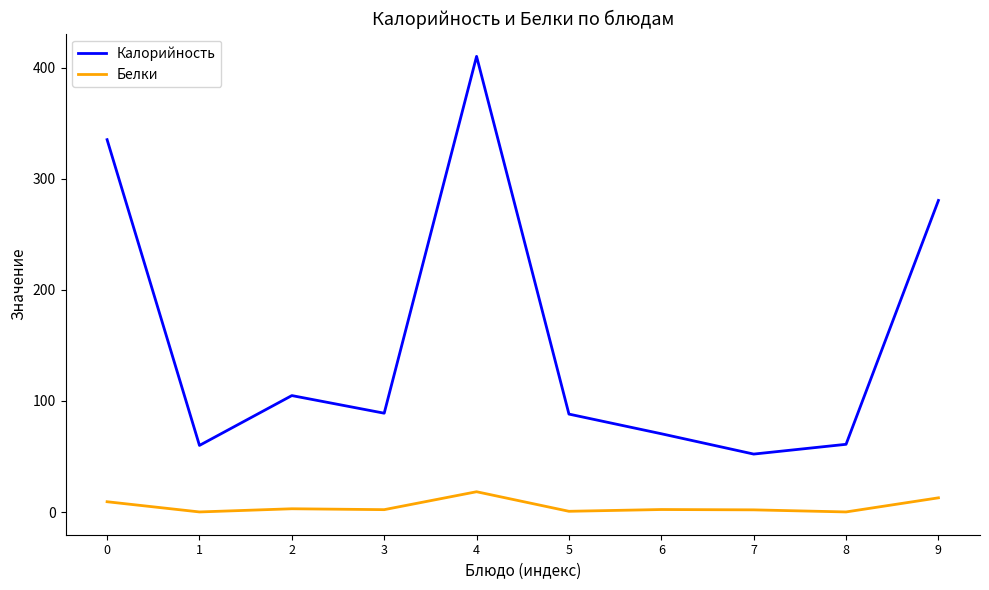

List the series in order of their peak value, lowest first.

Белки, Калорийность